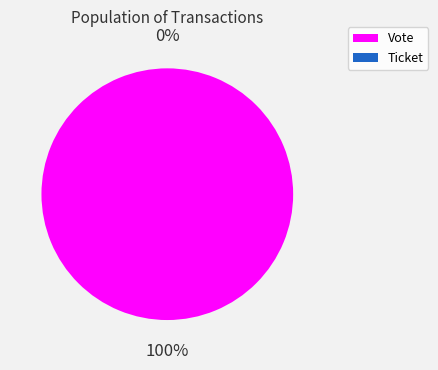

How many slices are in this pie chart?

2